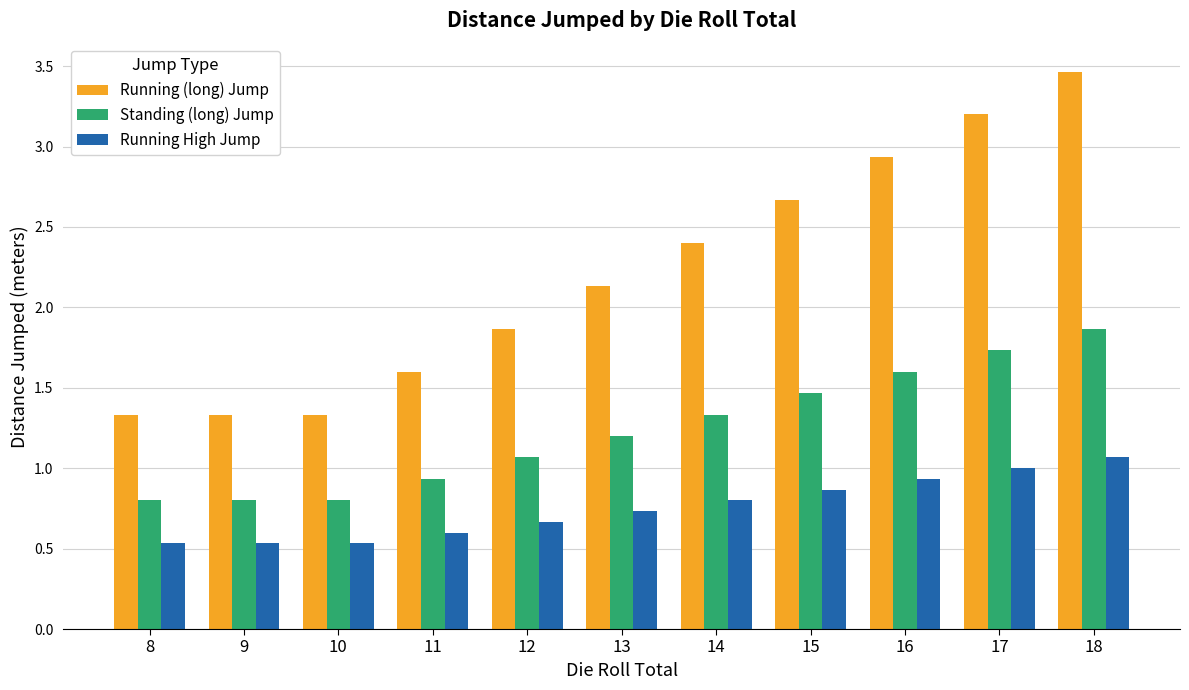

Which series has the largest range (max minus min)?

Running (long) Jump